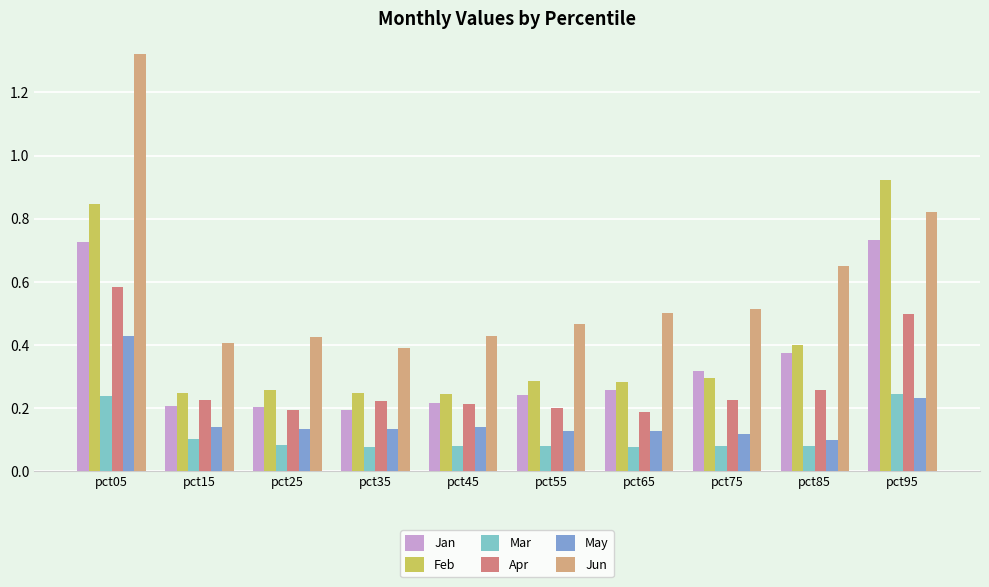

How many Mar values are between 0 and 1?

10